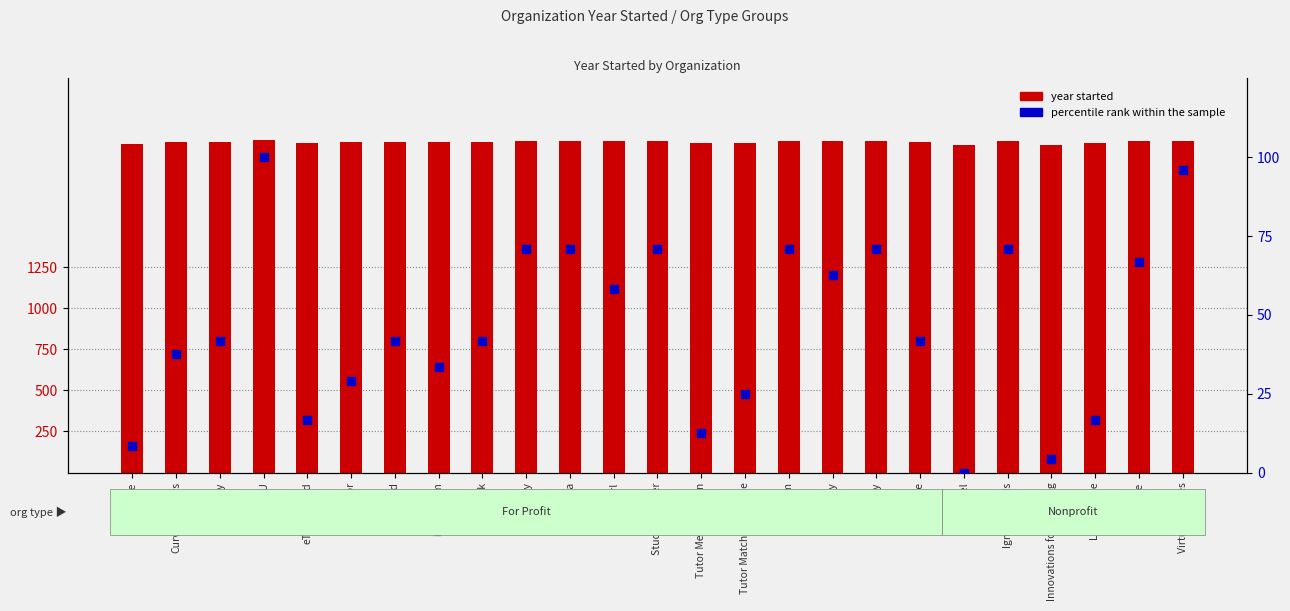

Which series contains the highest Y value?

year started